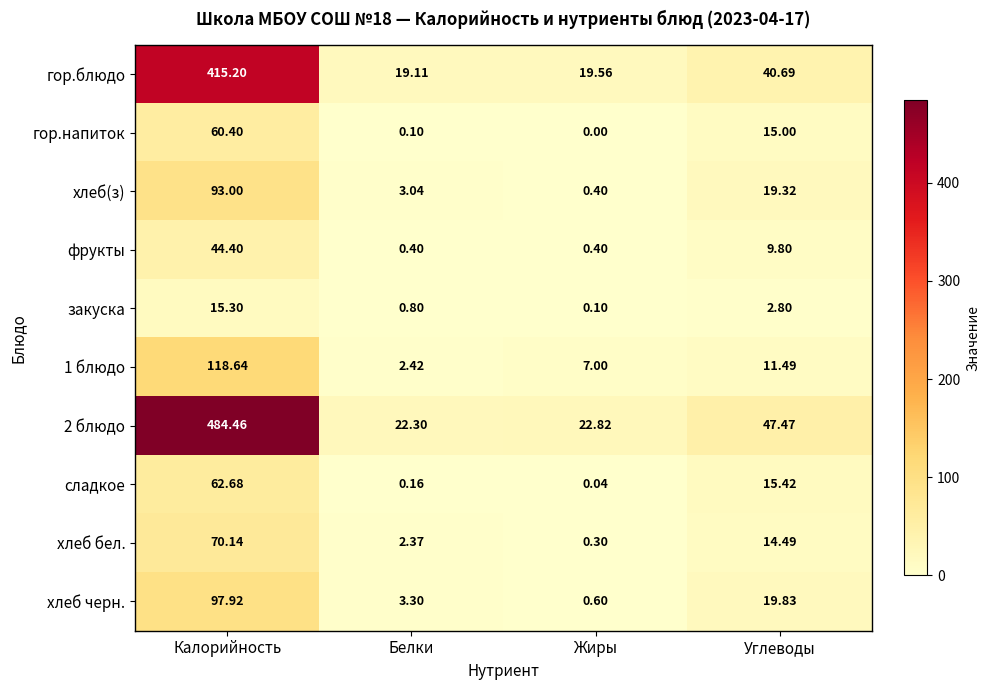

Rank the series at Калорийность from highest to lowest value.

2 блюдо, гор.блюдо, 1 блюдо, хлеб черн., хлеб(з), хлеб бел., сладкое, гор.напиток, фрукты, закуска